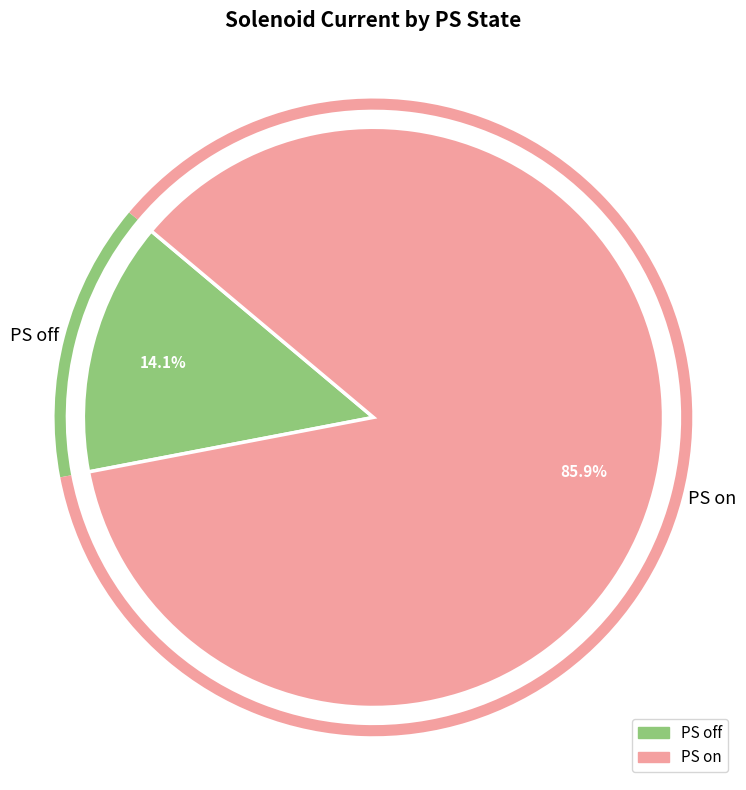

Is it true that PS off is 1% of the pie?

False